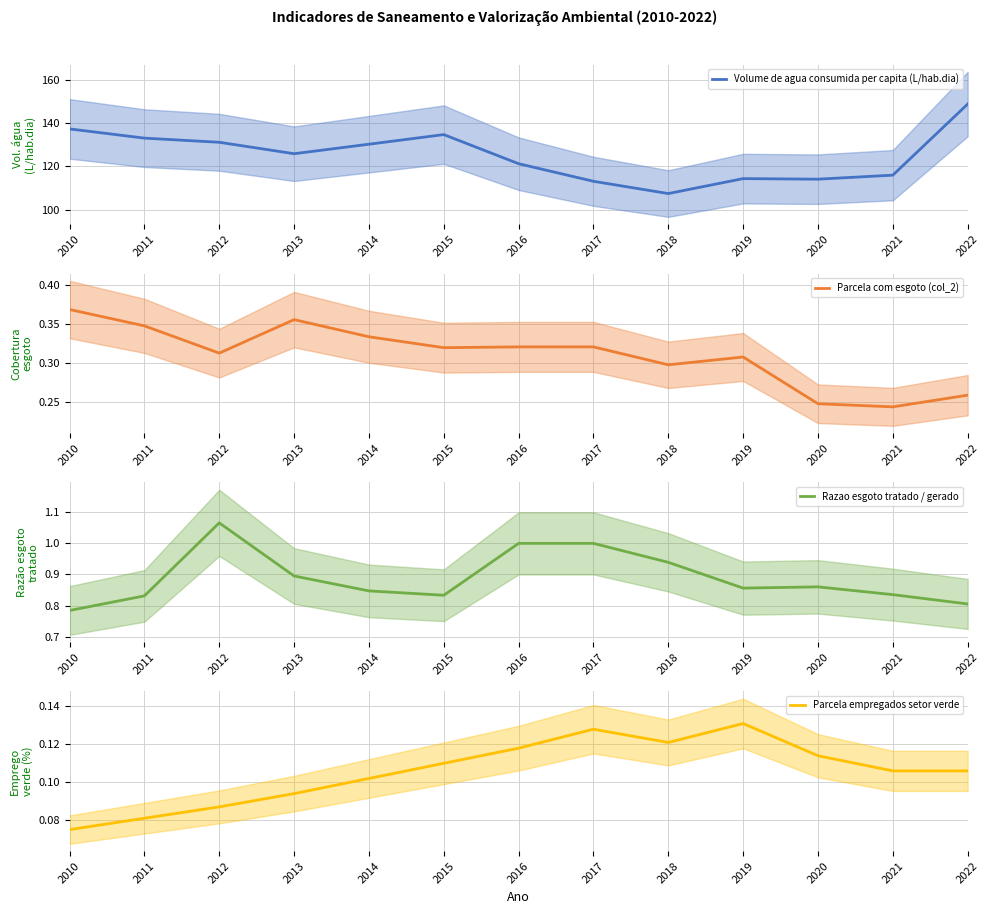

What is the maximum value shown in the chart?

148.8